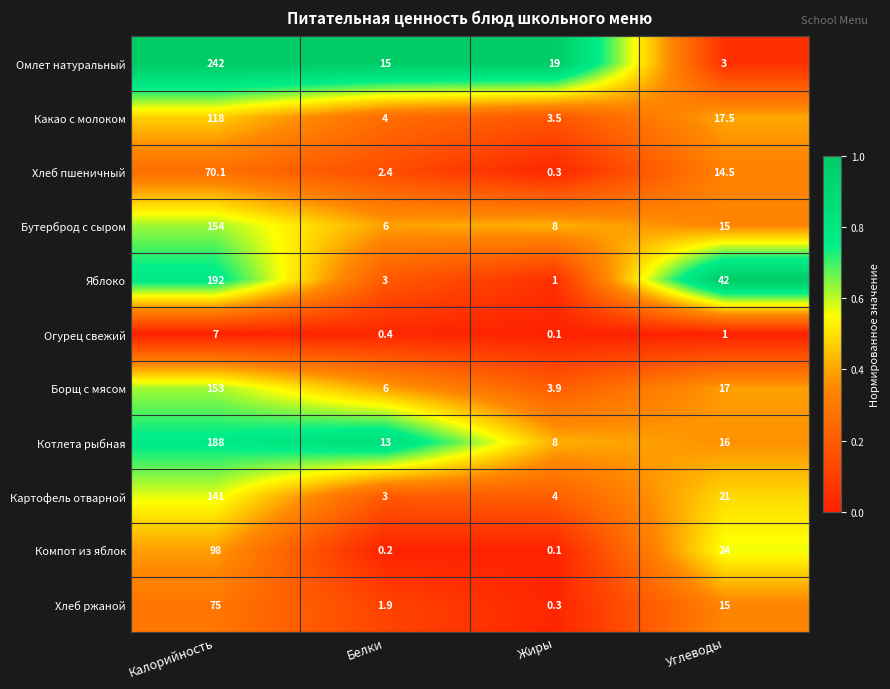

Rank the categories by Какао с молоком value from lowest to highest.

Жиры, Белки, Углеводы, Калорийность